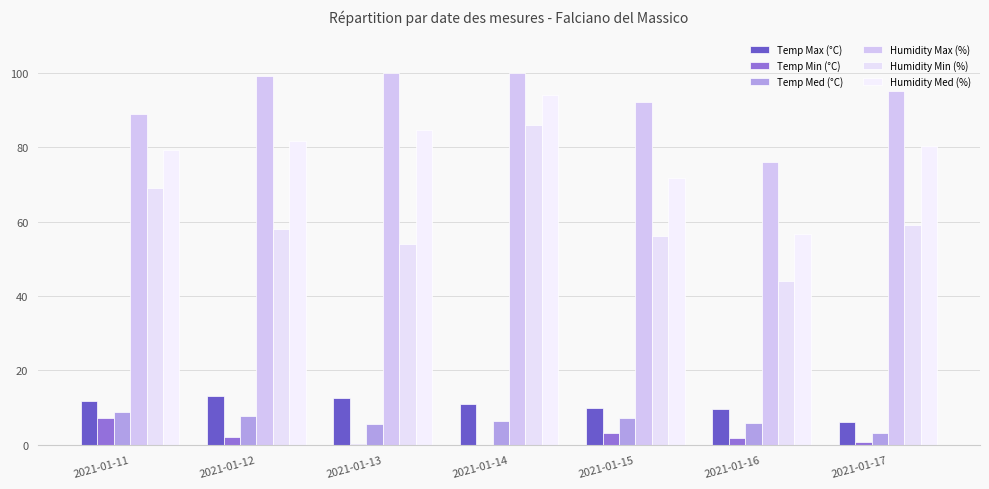

Where is Temp Min (°C) nearest to the value 3?

2021-01-15